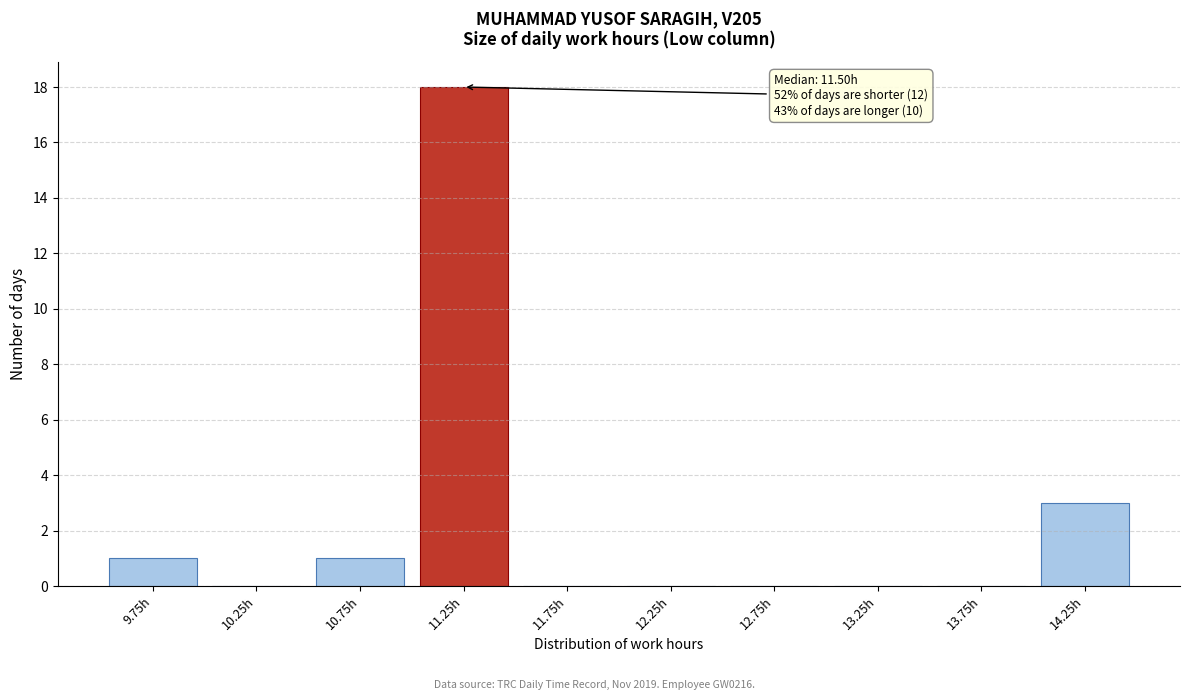

Reading left to right, list all the values displayed in this chart.

9.75h=1	10.25h=0	10.75h=1	11.25h=18	11.75h=0	12.25h=0	12.75h=0	13.25h=0	13.75h=0	14.25h=3